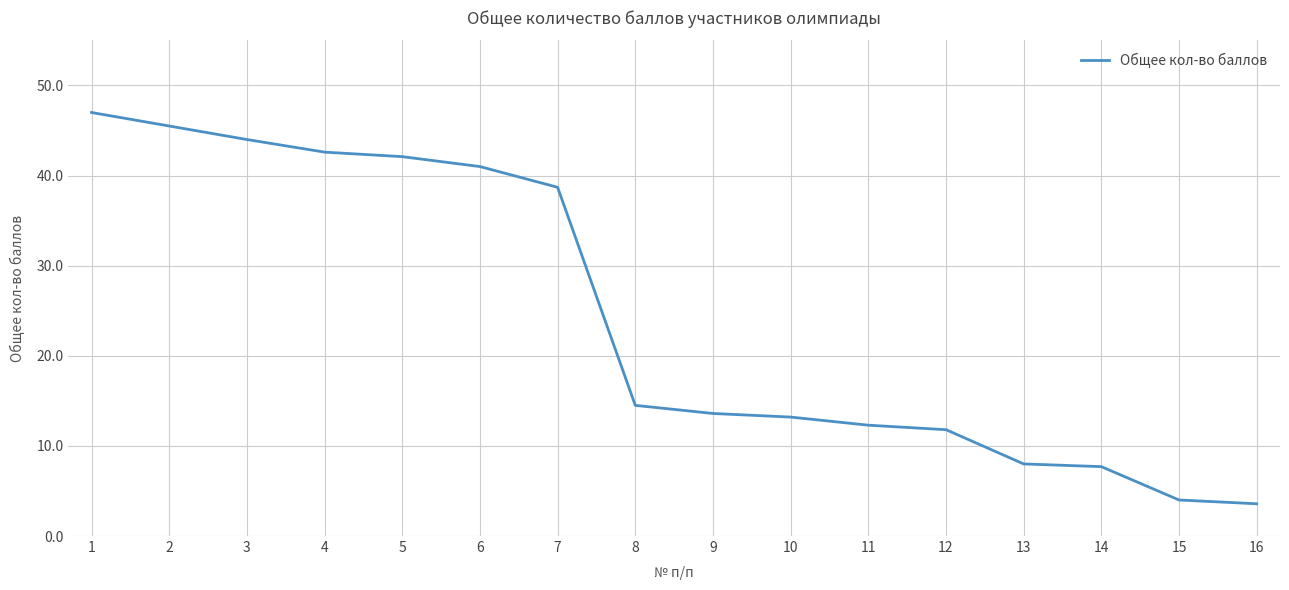

What is the difference between the values at 2 and 8?

31.0